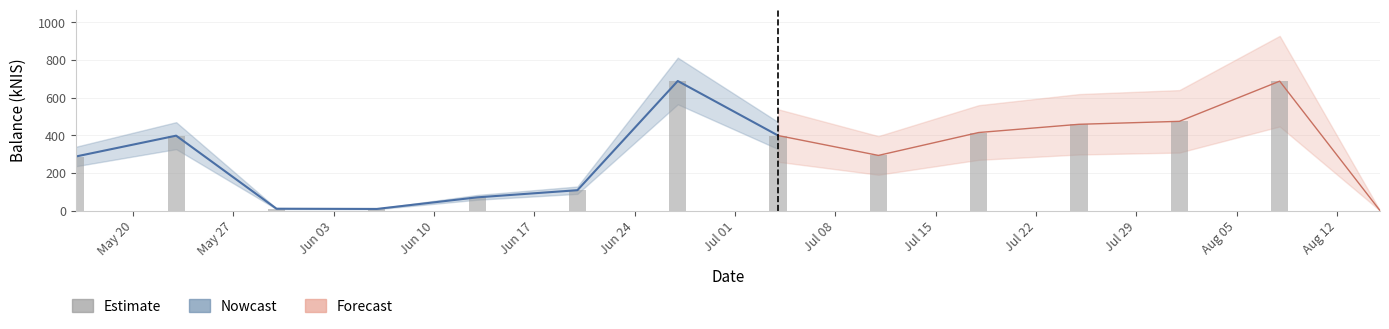

Between Aug 05 and May 27, which is larger?

Aug 05